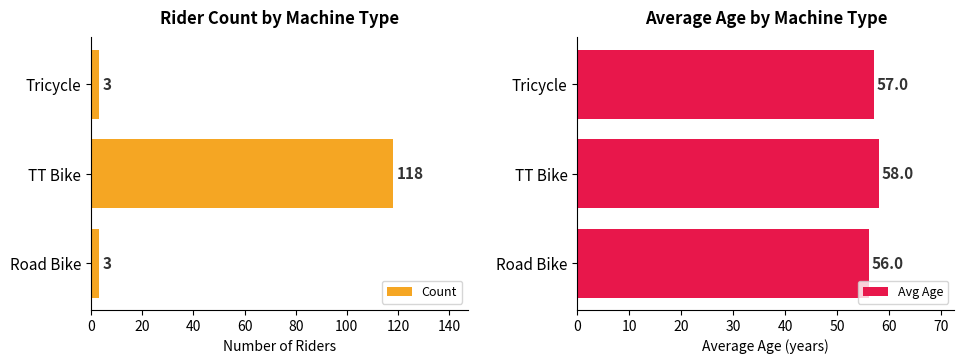

List the series in order of their peak value, highest first.

Count, Avg Age